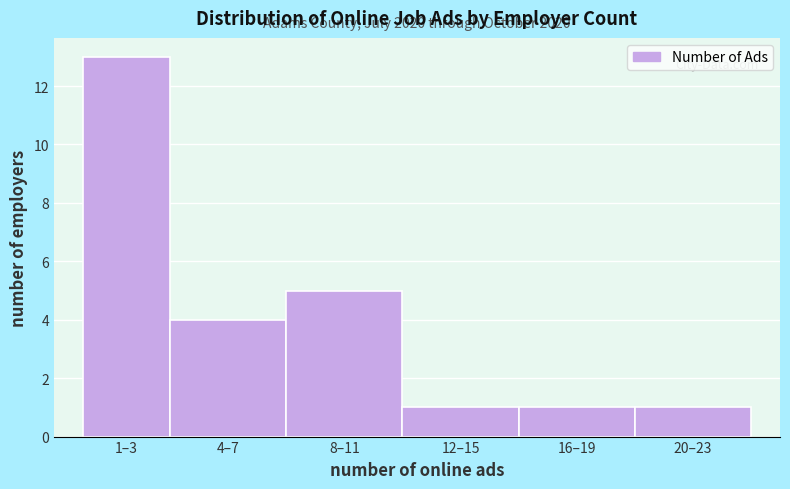

Reading left to right, extract all data points from this chart.

1–3=13	4–7=4	8–11=5	12–15=1	16–19=1	20–23=1